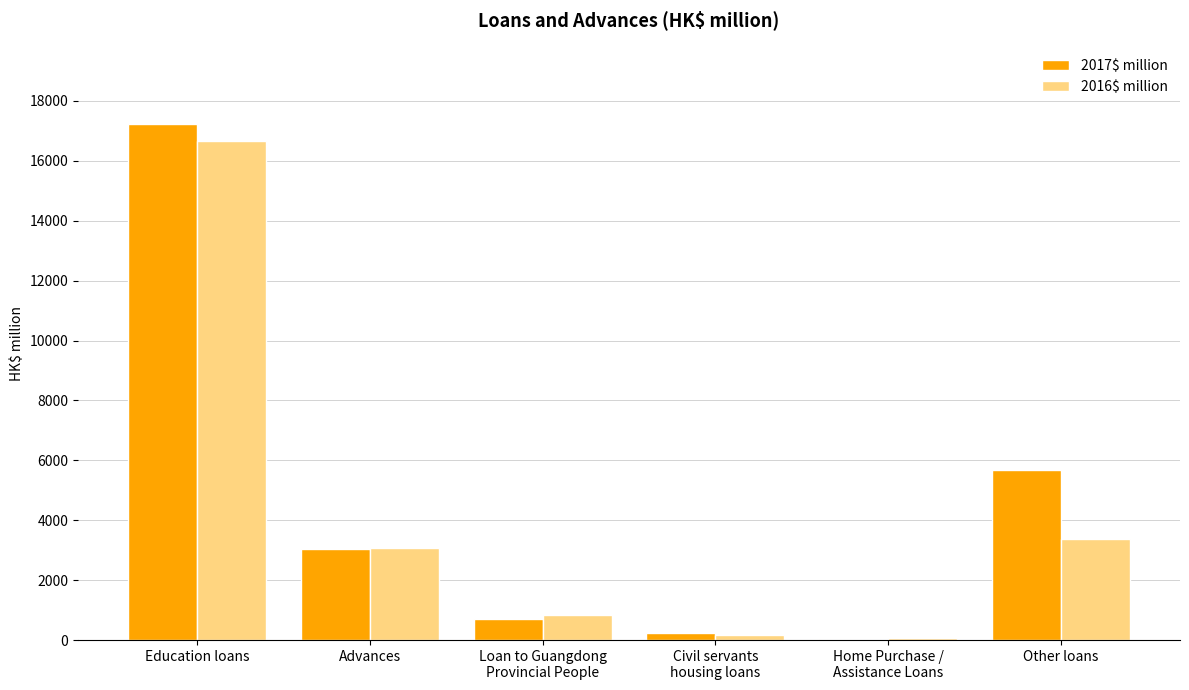

What is the sum of the 2017$ million values at Advances and Other loans?

8694